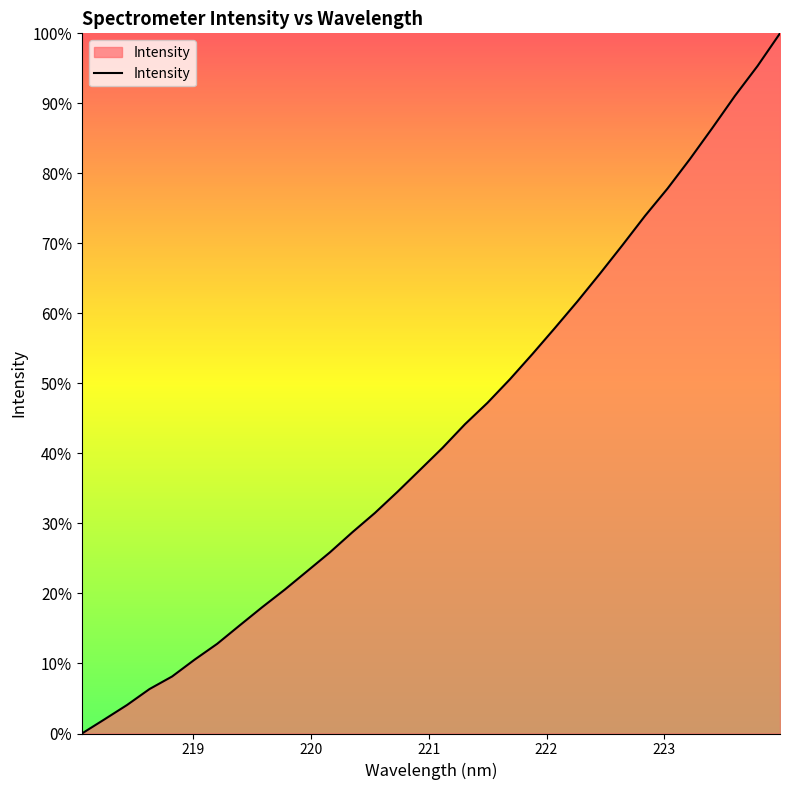

What is the maximum value shown in the chart?

100.0